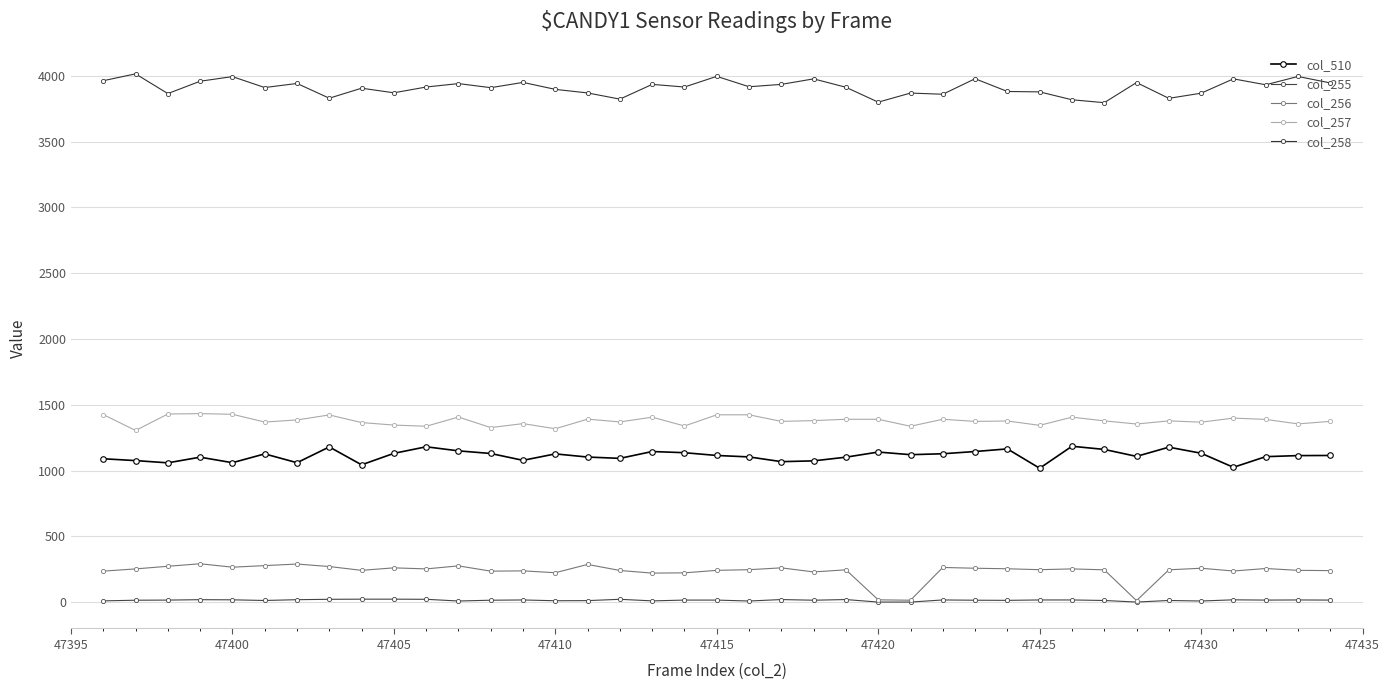

What is the sum of all col_258 values?

152526